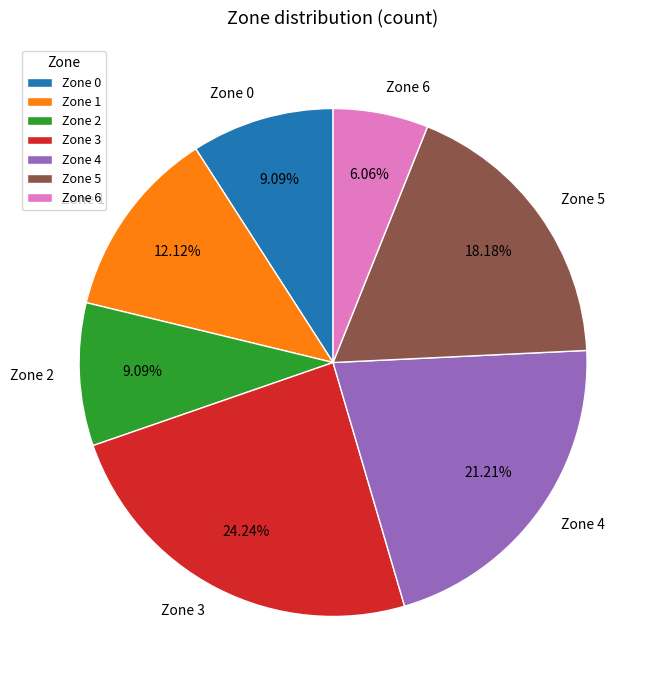

What percentage is NOT represented by Zone 0?

90.9%